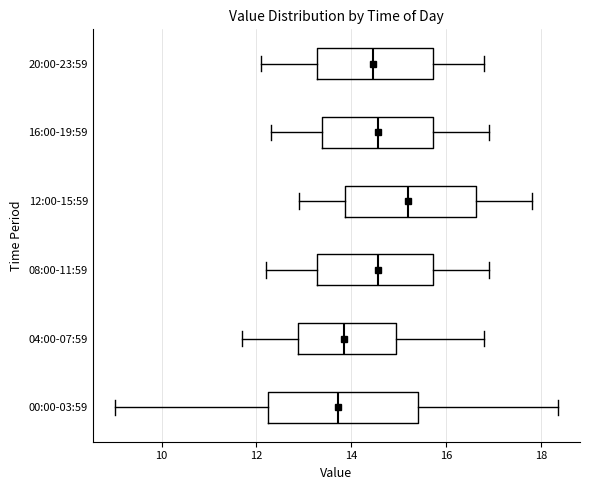

Reading bottom to top, transcribe this box plot: for each box, give where its median line is, the range the box spans, and where its two whiskers end, as read against the x-axis. The values are not printed on the chart, so give them approximately, as read against the axis.

00:00-03:59: median 13.8, box 12.2 to 15.4, whiskers 9.0 to 18.4
04:00-07:59: median 13.8, box 12.8 to 15.0, whiskers 11.8 to 16.8
08:00-11:59: median 14.6, box 13.2 to 15.8, whiskers 12.2 to 17.0
12:00-15:59: median 15.2, box 13.8 to 16.6, whiskers 13.0 to 17.8
16:00-19:59: median 14.6, box 13.4 to 15.8, whiskers 12.4 to 17.0
20:00-23:59: median 14.4, box 13.2 to 15.8, whiskers 12.2 to 16.8